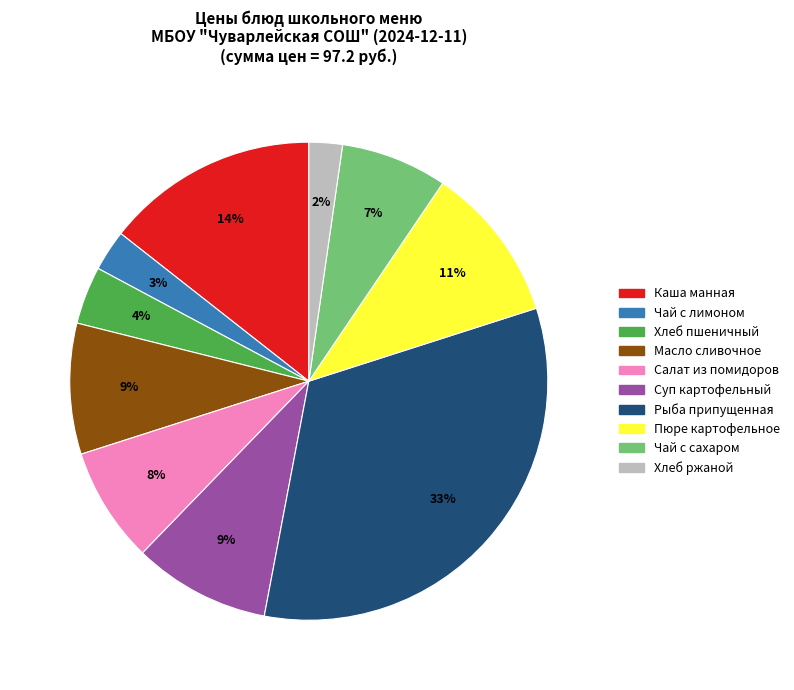

How many segments does this pie chart have?

10